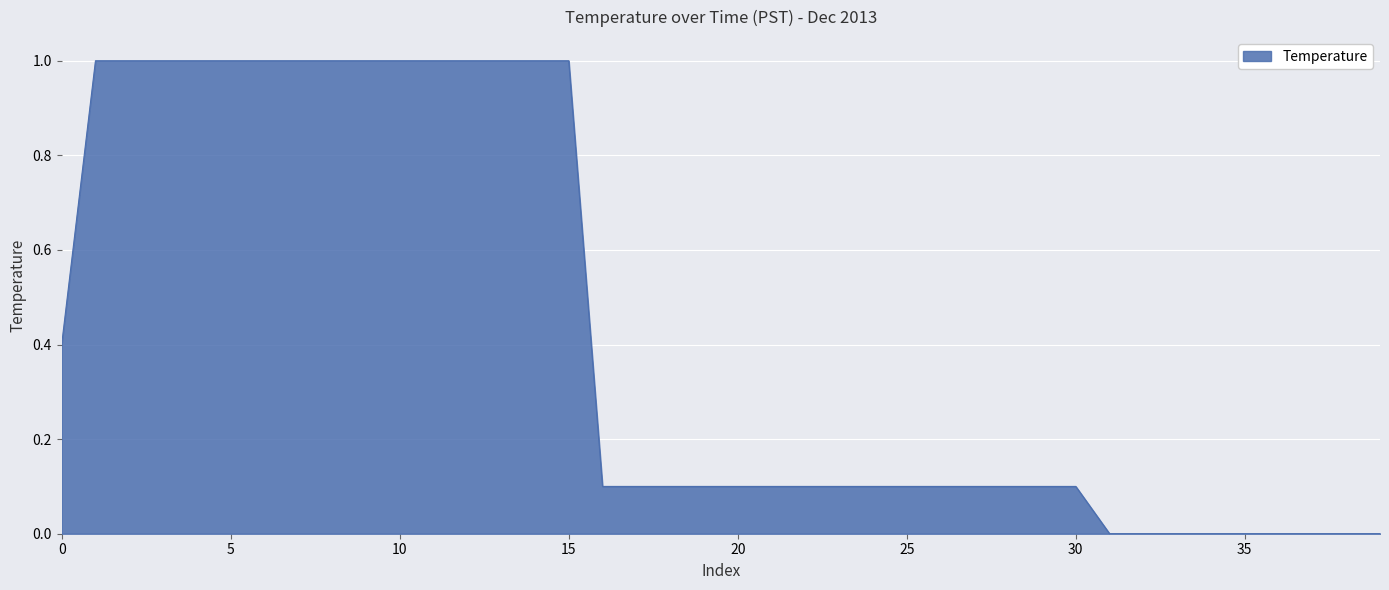

What is the difference between the second highest and second lowest values?

1.0